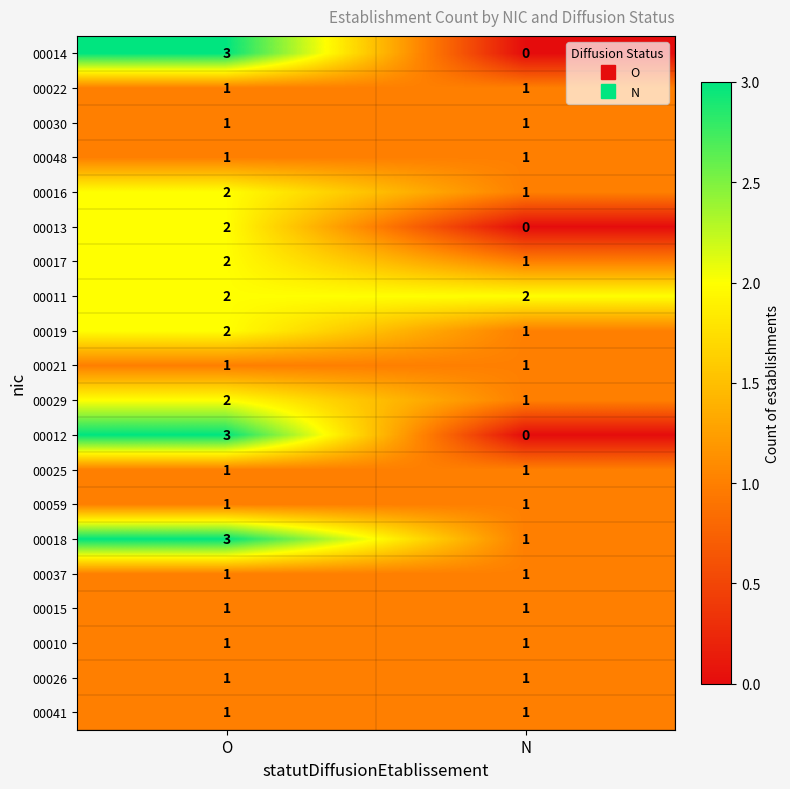

Is it true that 00026 equals 1 at N?

True